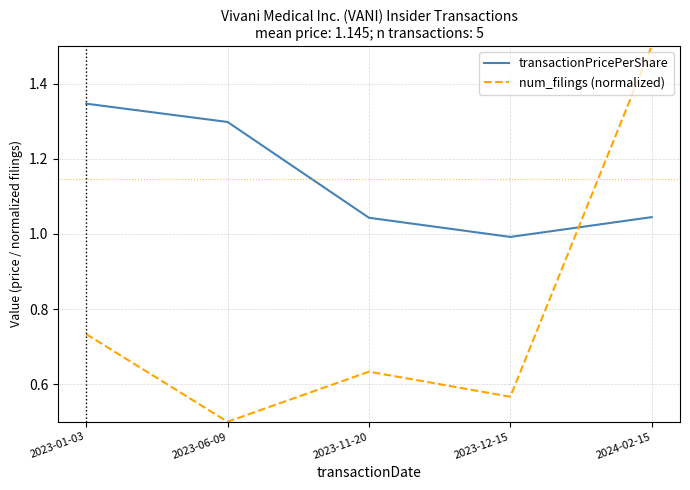

How many lines are shown in the chart?

2